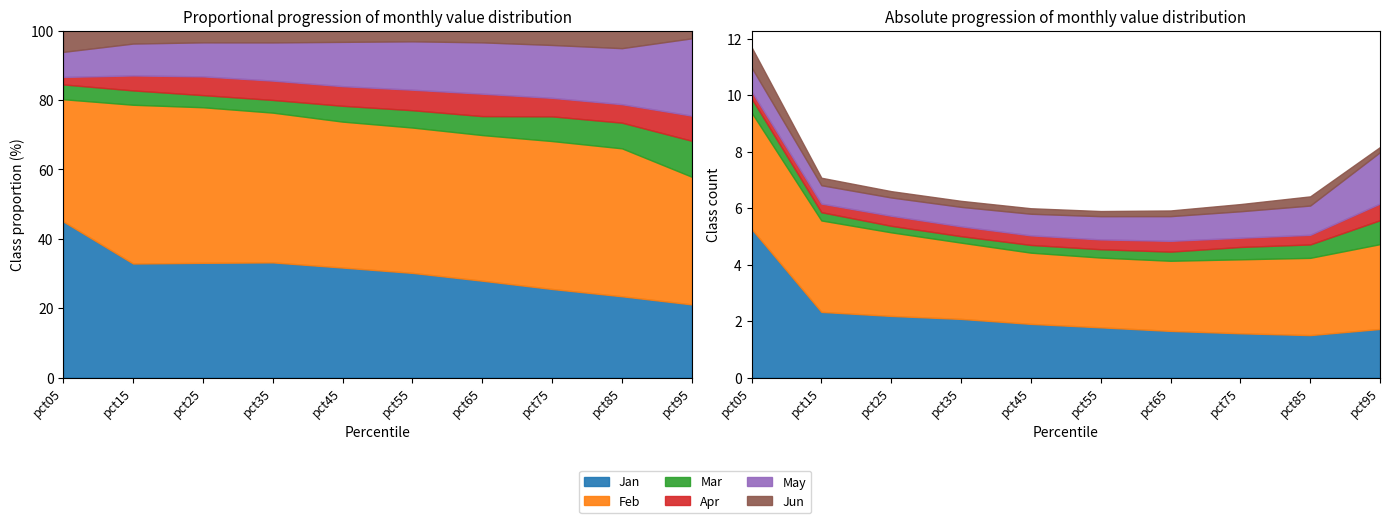

What is the difference between the maximum and minimum values in the Mar series?

0.6